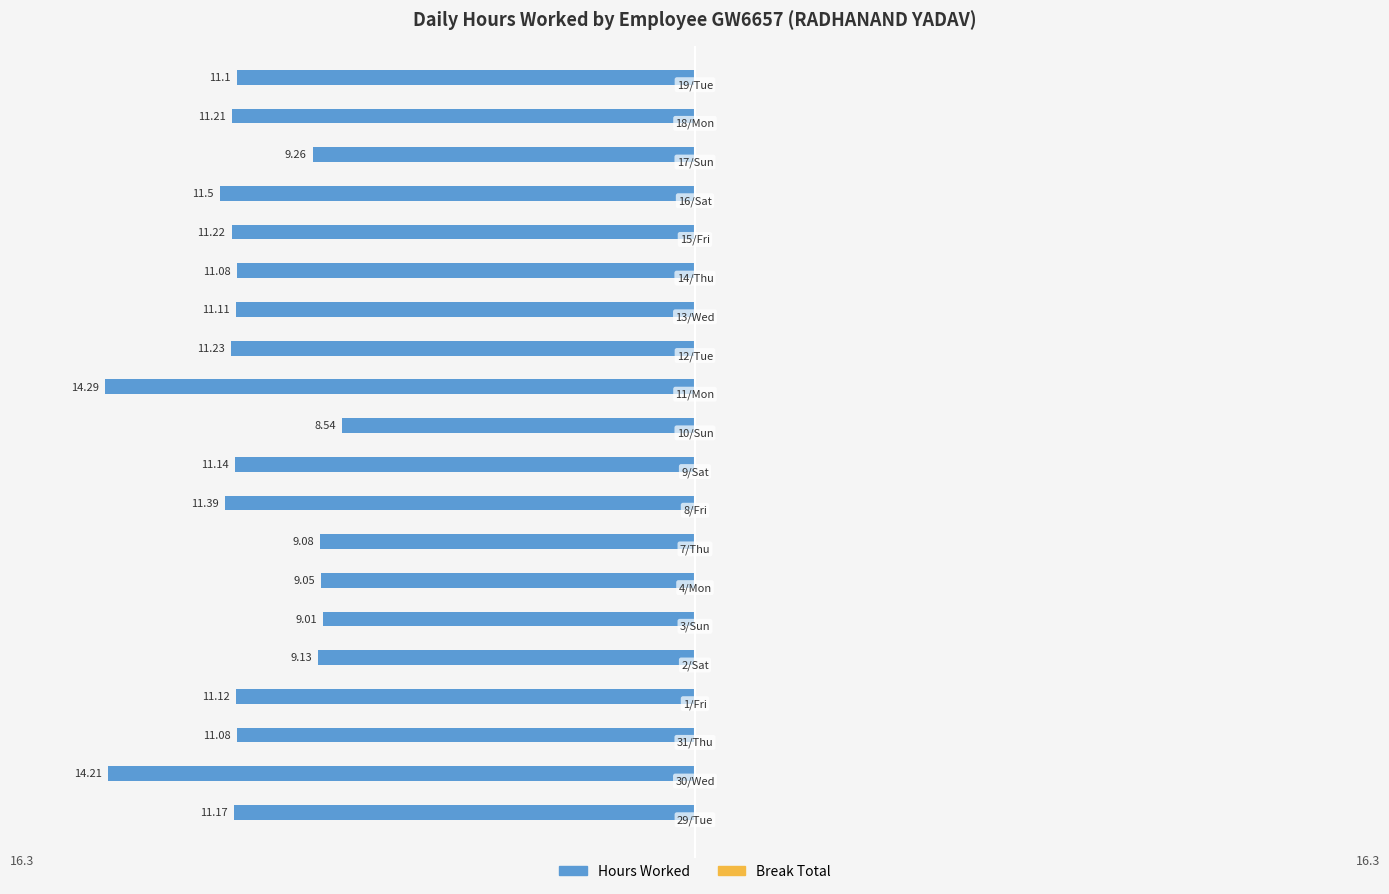

Are the bars horizontal?

Yes